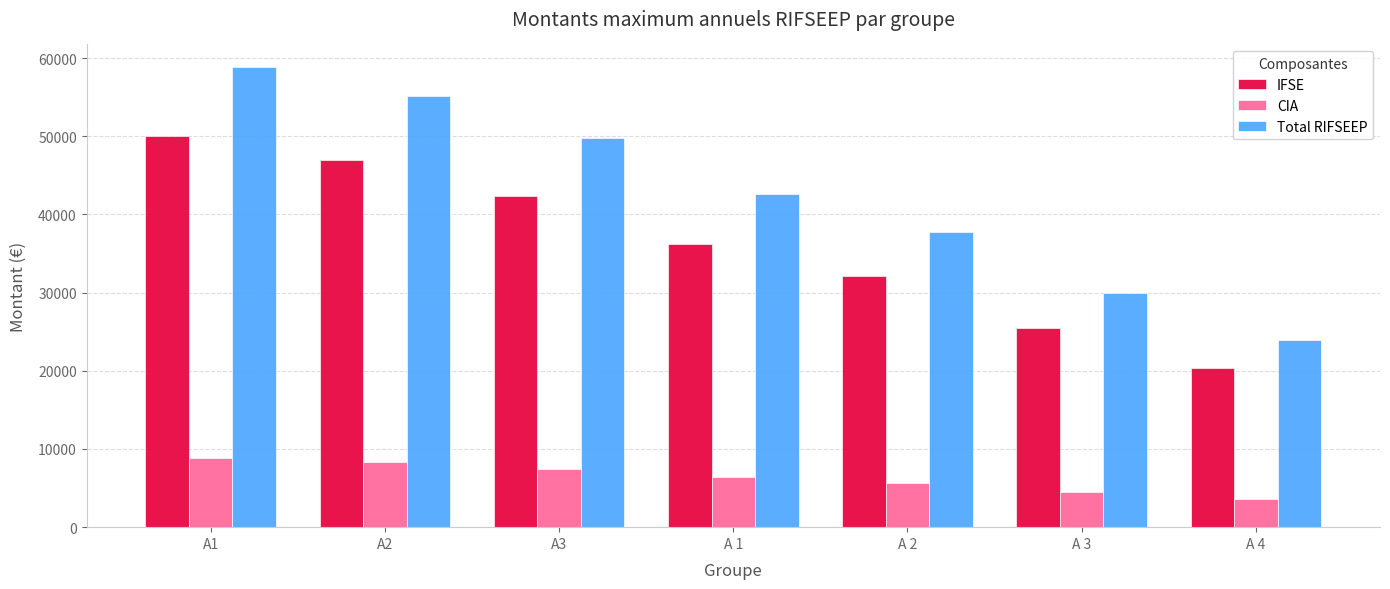

What is the minimum value for Total RIFSEEP?

24000